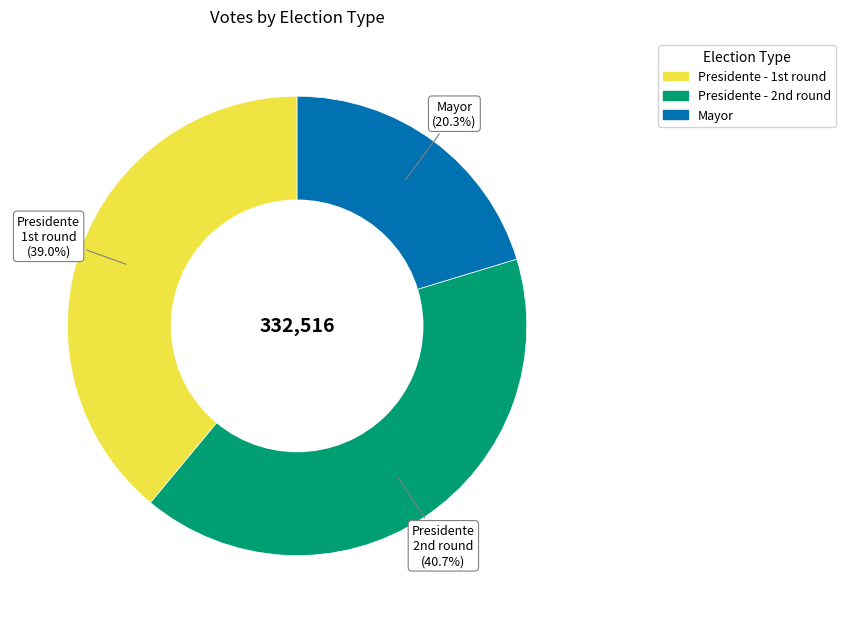

Which slice is the largest?

Presidente - 2nd round